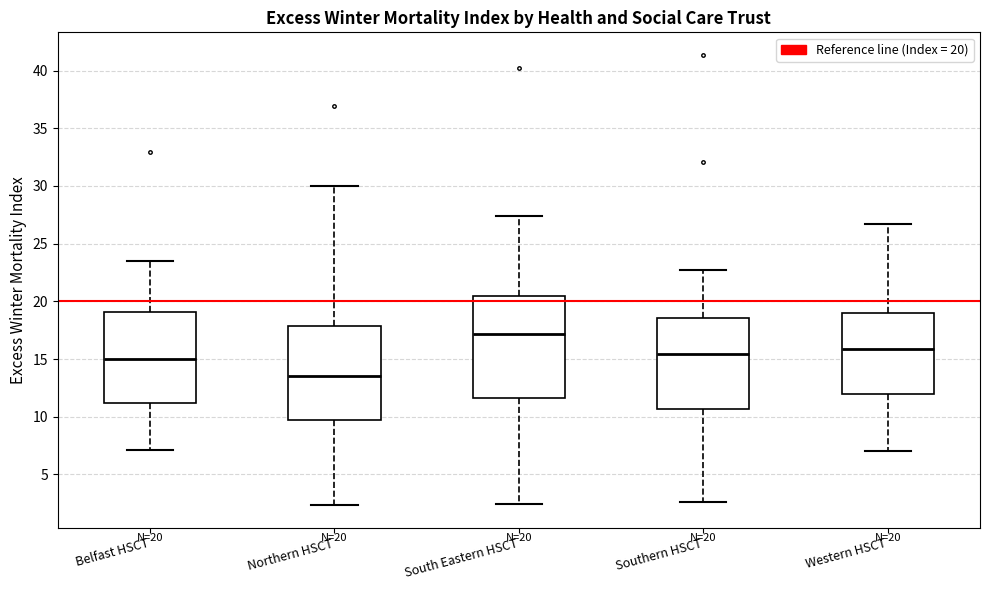

Which box's median line is the highest?

South Eastern HSCT